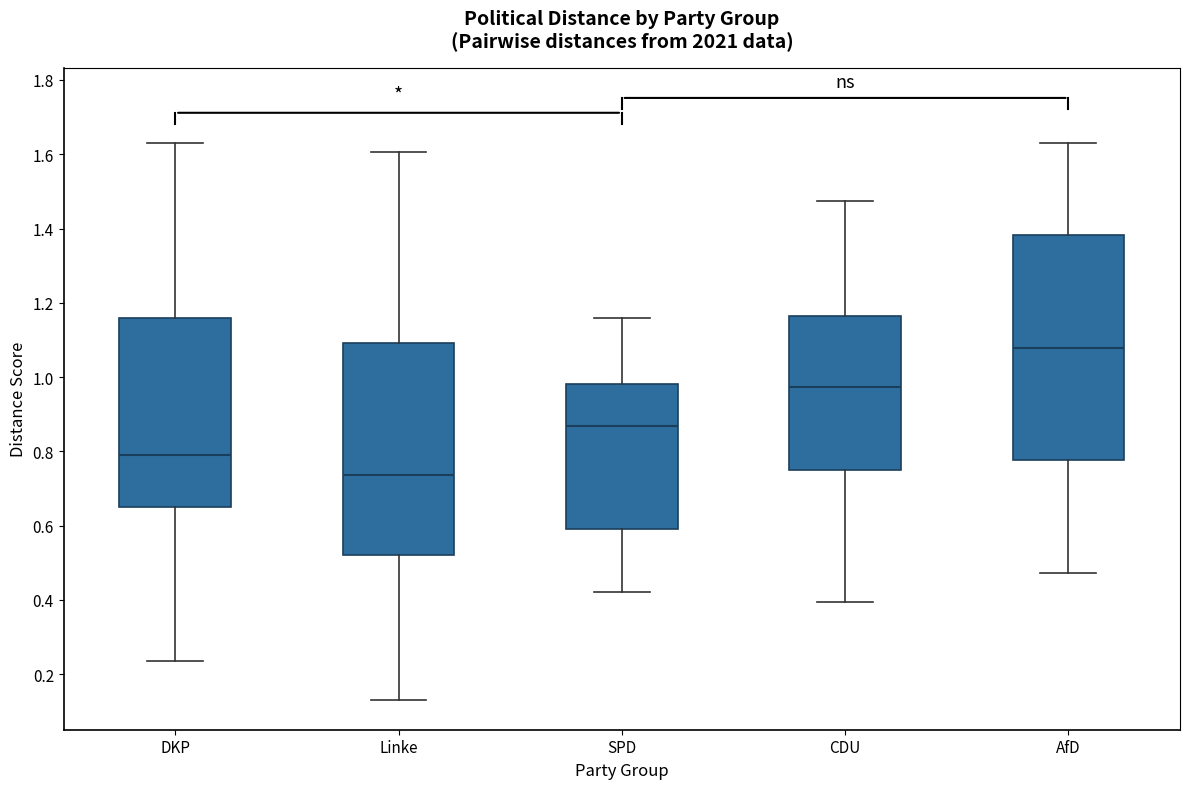

Comparing the boxes themselves (not the whiskers), which one is the tallest?

AfD